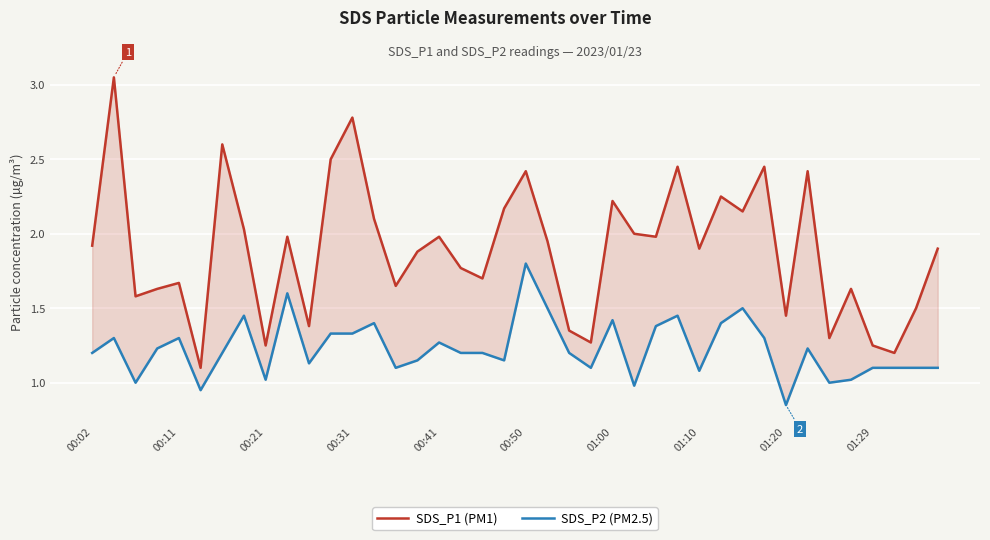

List the series in order of their overall mean, highest first.

SDS_P1 (PM1), SDS_P2 (PM2.5)